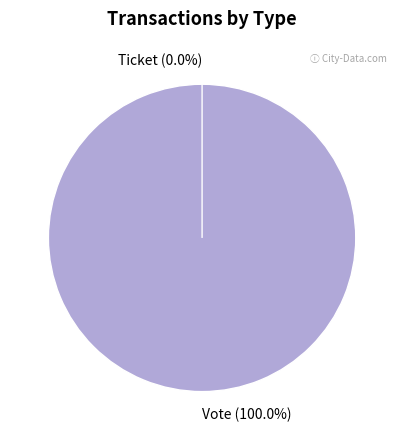

Does Vote represent more than half of the total?

Yes